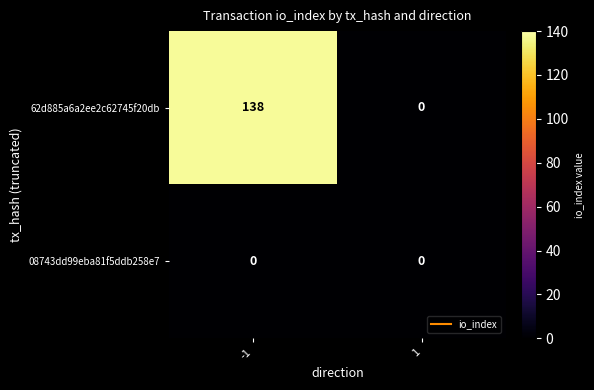

Is the value of 08743dd99eba81f5ddb258e7 at -1 greater than the value of 62d885a6a2ee2c62745f20db at -1?

No